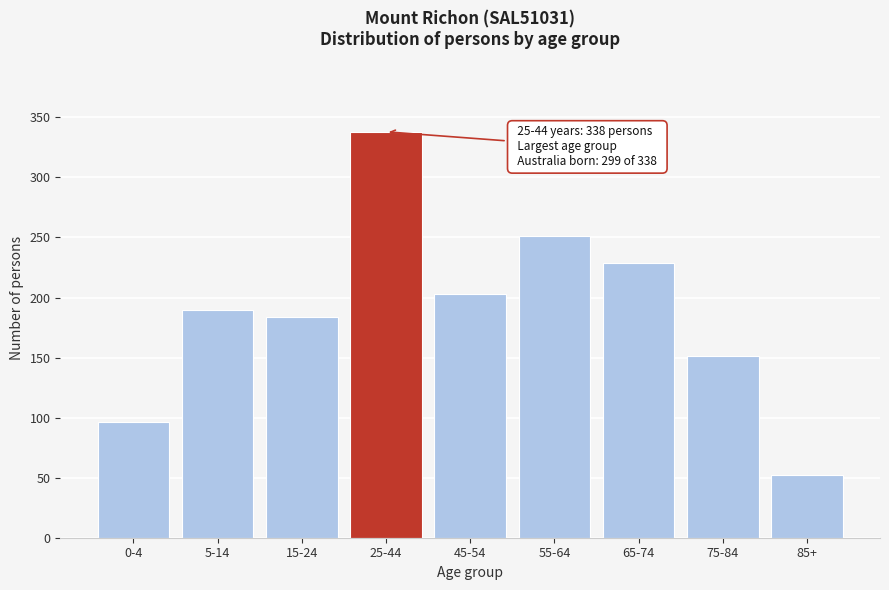

Reading left to right, list all the values displayed in this chart.

0-4=96	5-14=190	15-24=184	25-44=338	45-54=203	55-64=251	65-74=229	75-84=151	85+=52